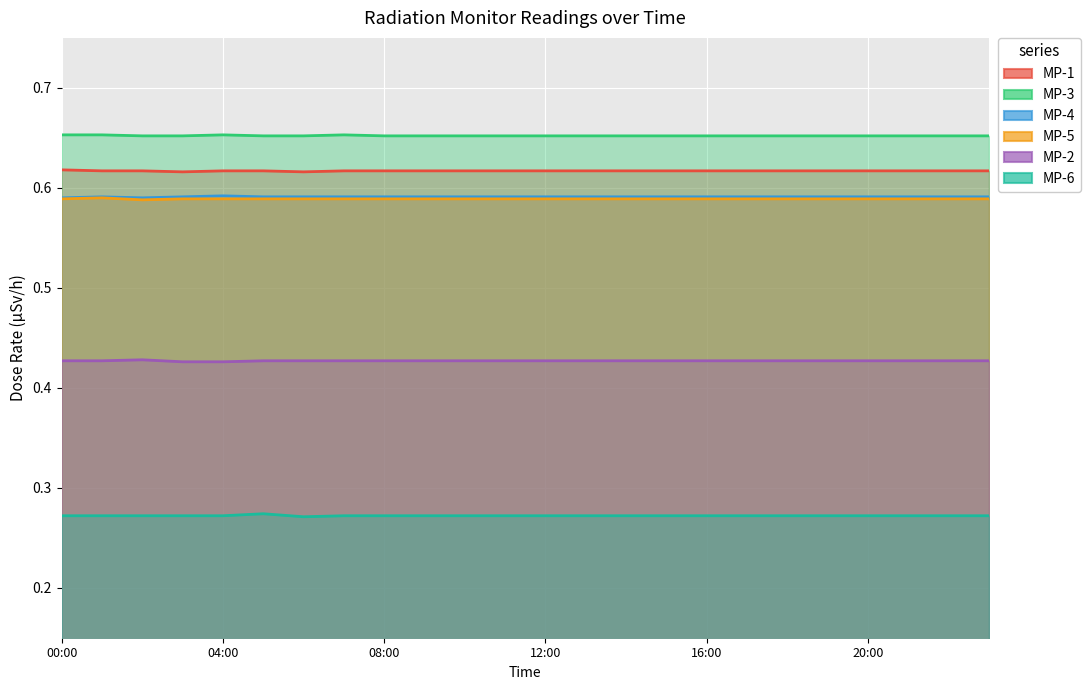

Does the chart display data point markers on the line(s)?

No